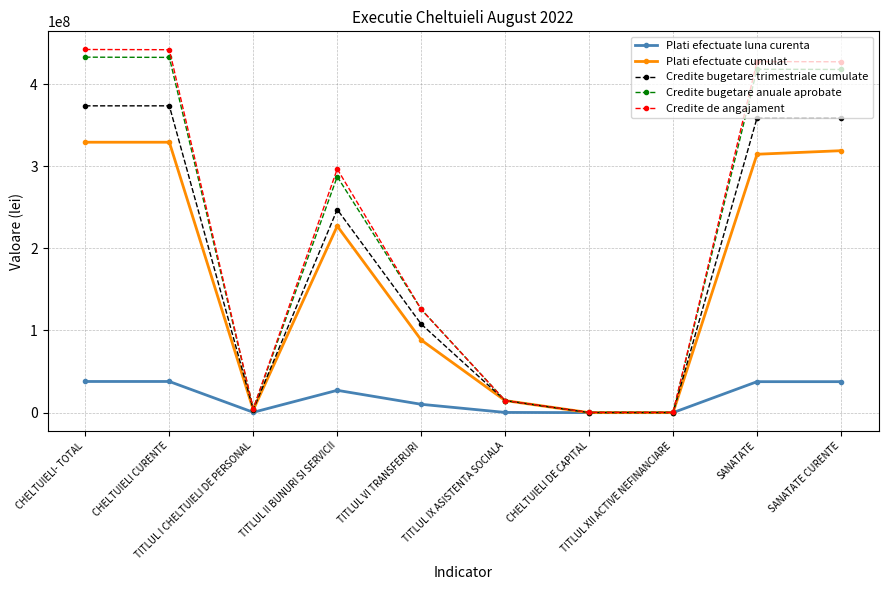

Which series has the largest range (max minus min)?

Credite de angajament